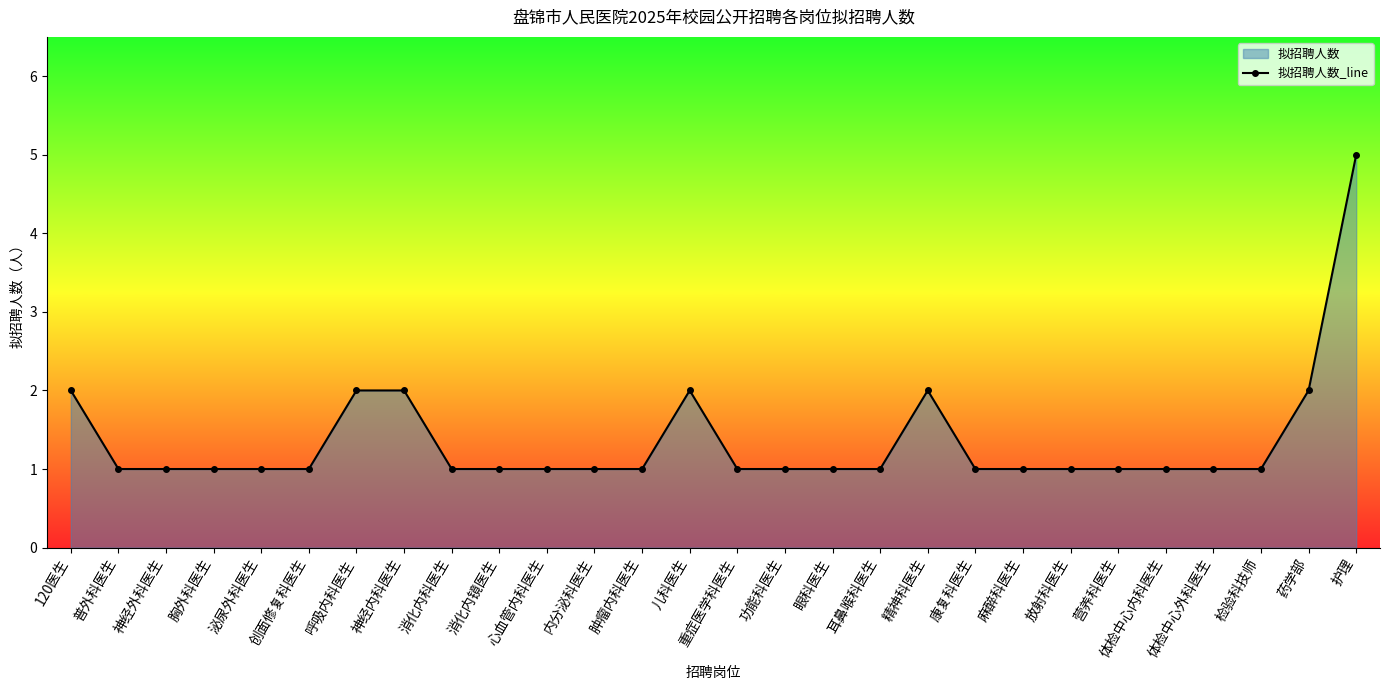

What is the ratio of the value at 心血管内科医生 to the value at 眼科医生?

1.0